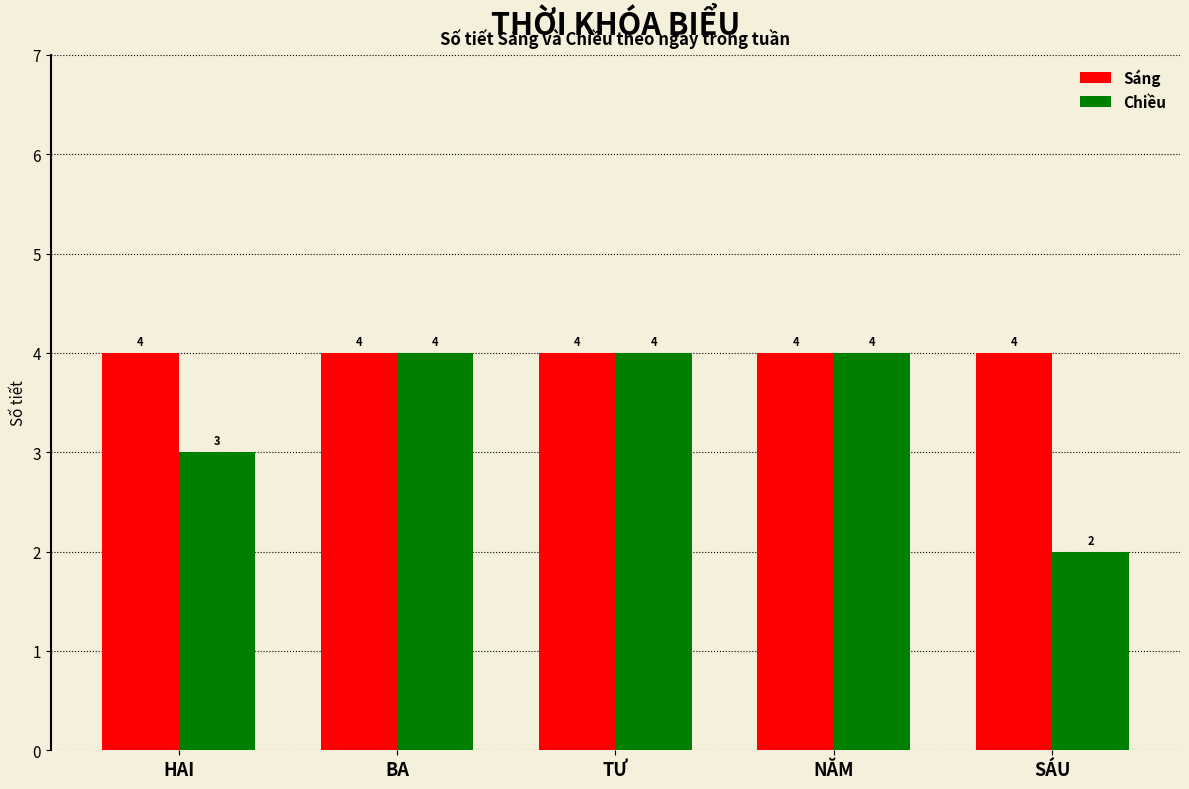

Reading right to left, what are all the values shown in this chart?

Sáng: SÁU=4	NĂM=4	TƯ=4	BA=4	HAI=4
Chiều: SÁU=2	NĂM=4	TƯ=4	BA=4	HAI=3